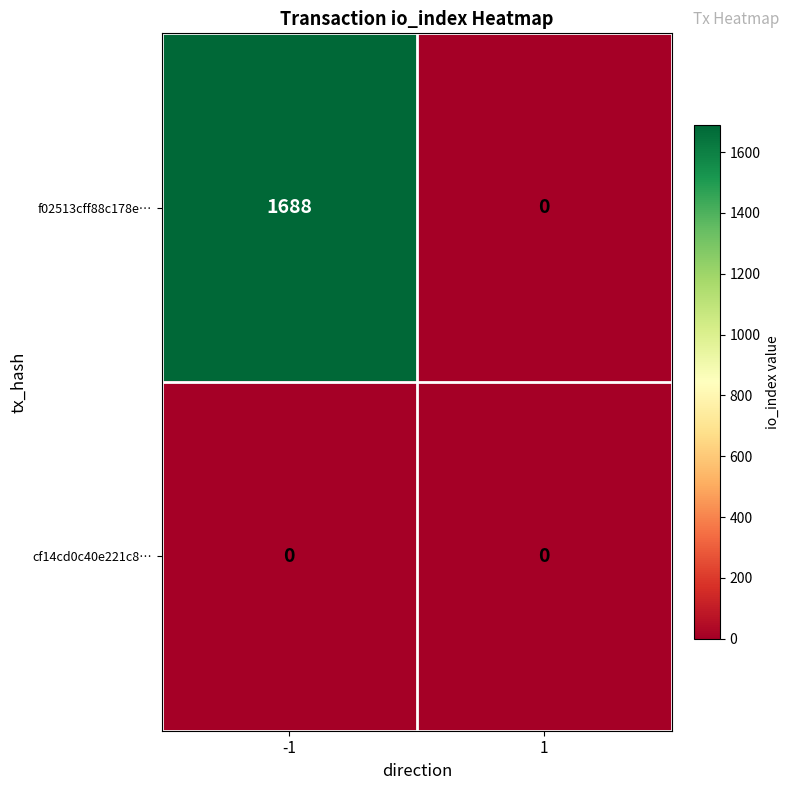

List the series in order of their peak value, lowest first.

cf14cd0c40e221c8…, f02513cff88c178e…